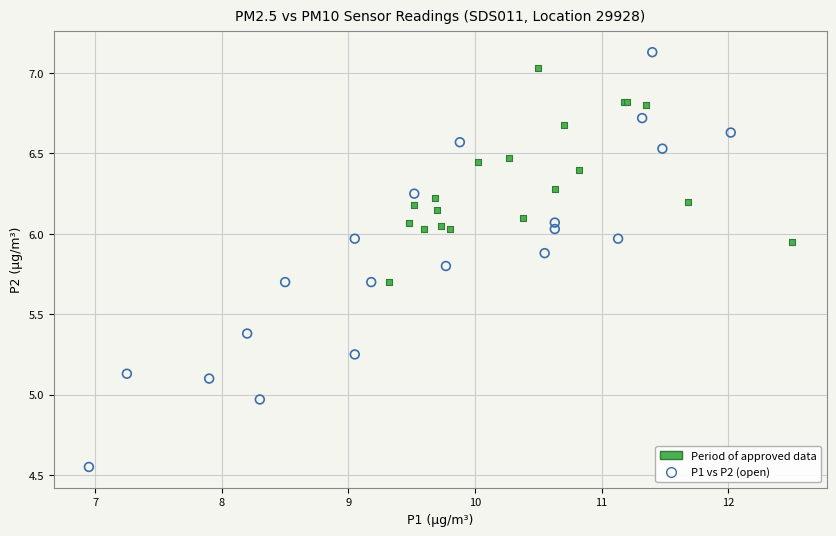

Which series reaches the minimum Y coordinate?

P1 vs P2 (open)